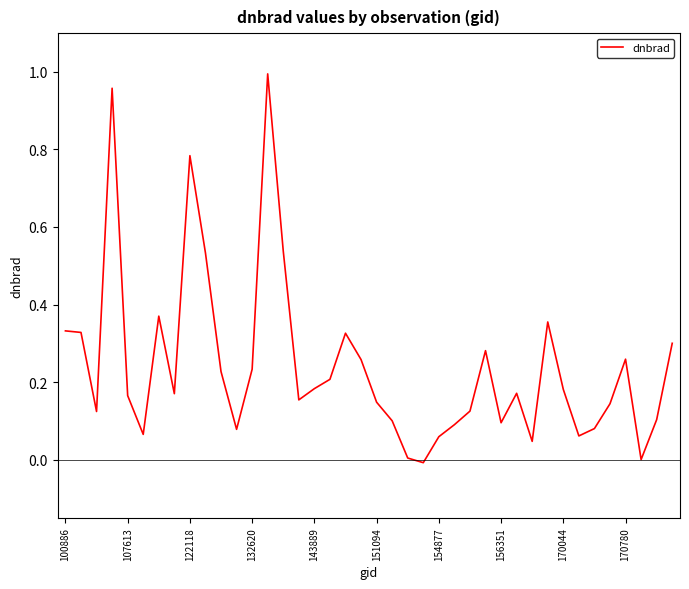

What is the value of the 1st point from the left?

0.3